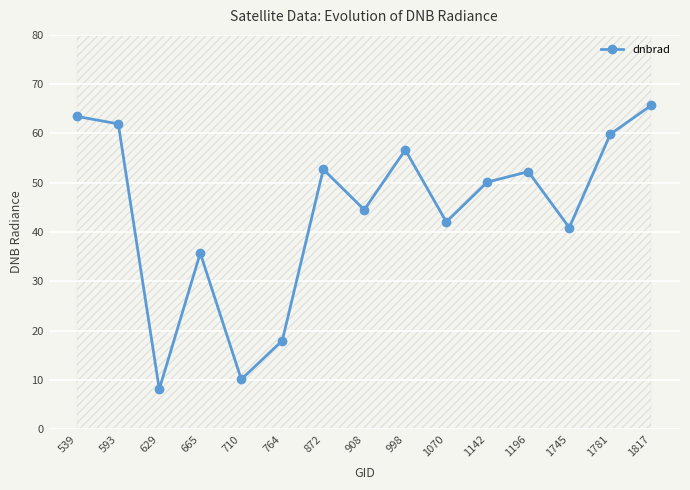

Is it true that the value at 1070 is 18.8?

False